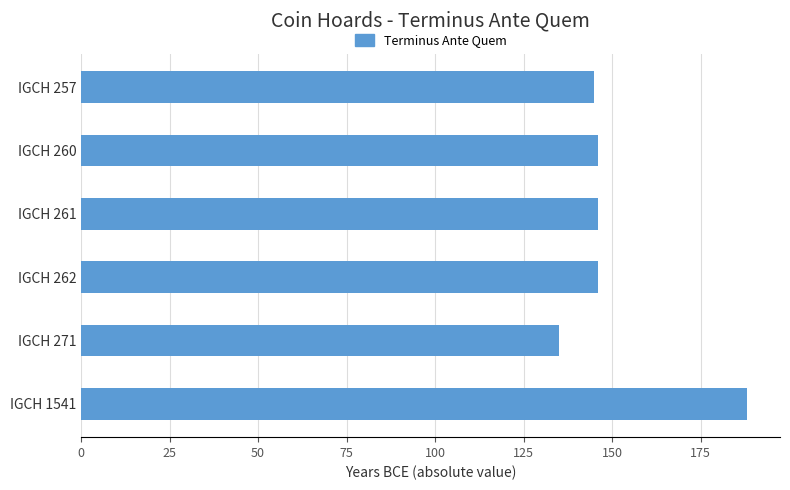

The chart shows a value of 239 at IGCH 261. True or false?

False